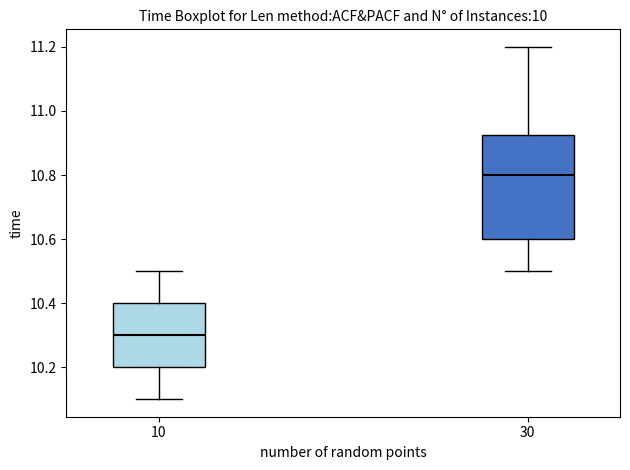

Reading left to right, read every box against the y-axis: the position of its median line, the range the box covers, and the ends of its whiskers. The values are not printed on the chart, so give them approximately, as read against the axis.

10: median 10.30, box 10.20 to 10.40, whiskers 10.10 to 10.50
30: median 10.80, box 10.60 to 10.92, whiskers 10.50 to 11.20